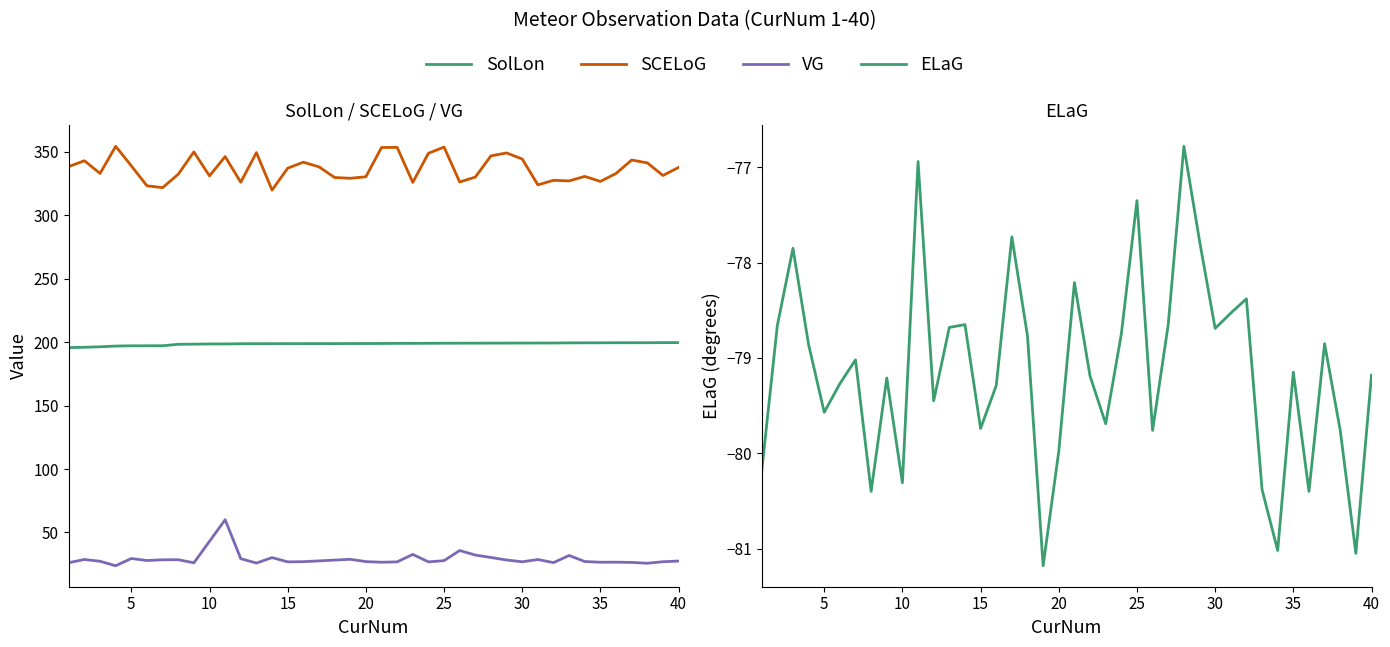

How many series are shown in this chart?

4